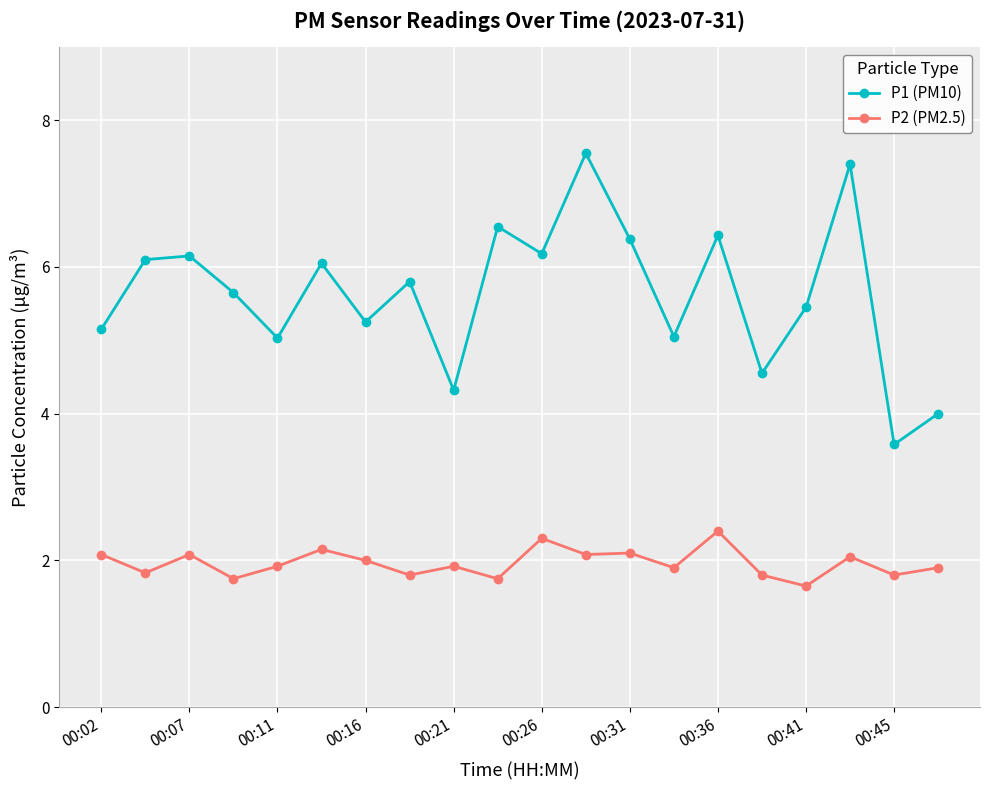

True or false: P1 (PM10) and P2 (PM2.5) intersect in this chart.

False